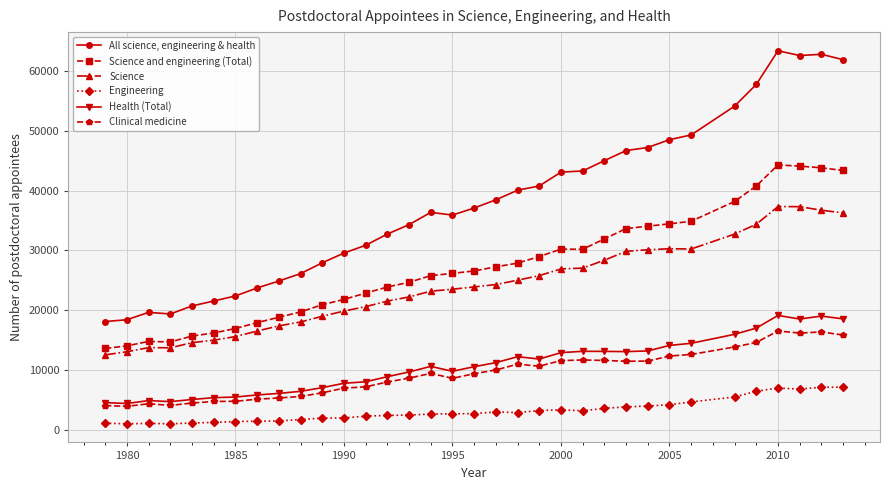

Does the chart display data point markers on the line(s)?

Yes